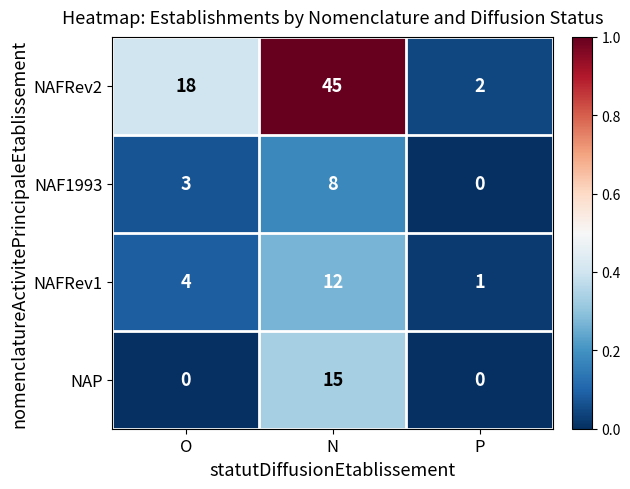

Between O and P, which series saw the biggest shift?

NAFRev2